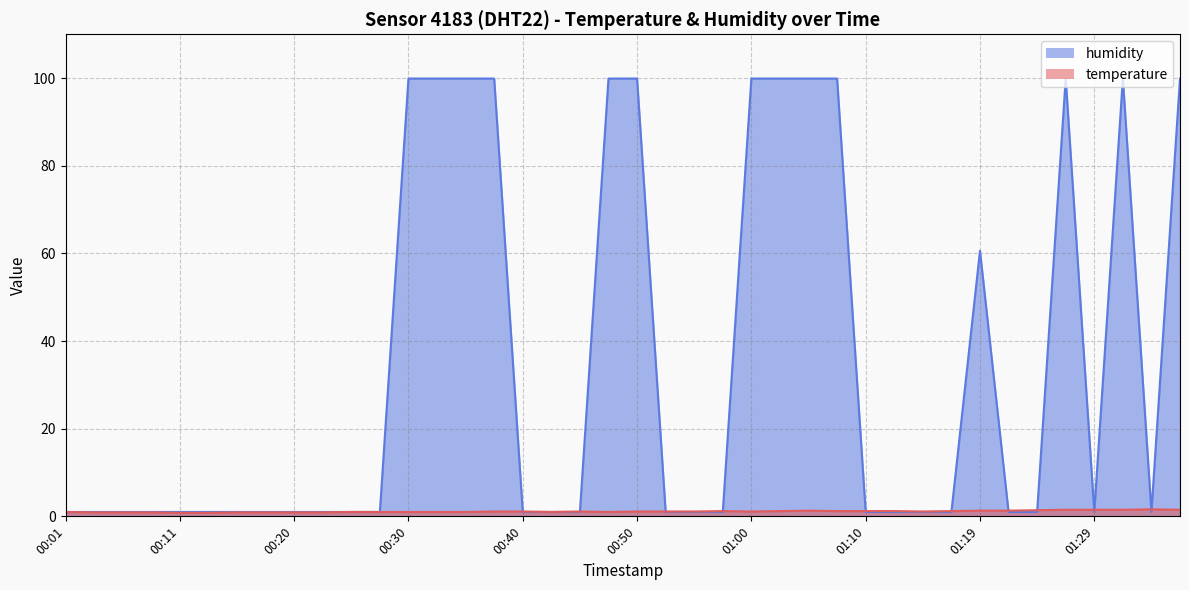

What is the maximum value for humidity?

99.9